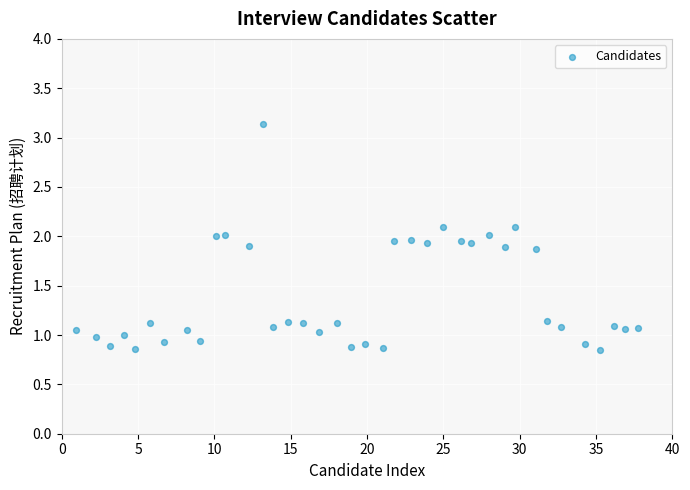

What is the range of X values (max minus min)?

36.8